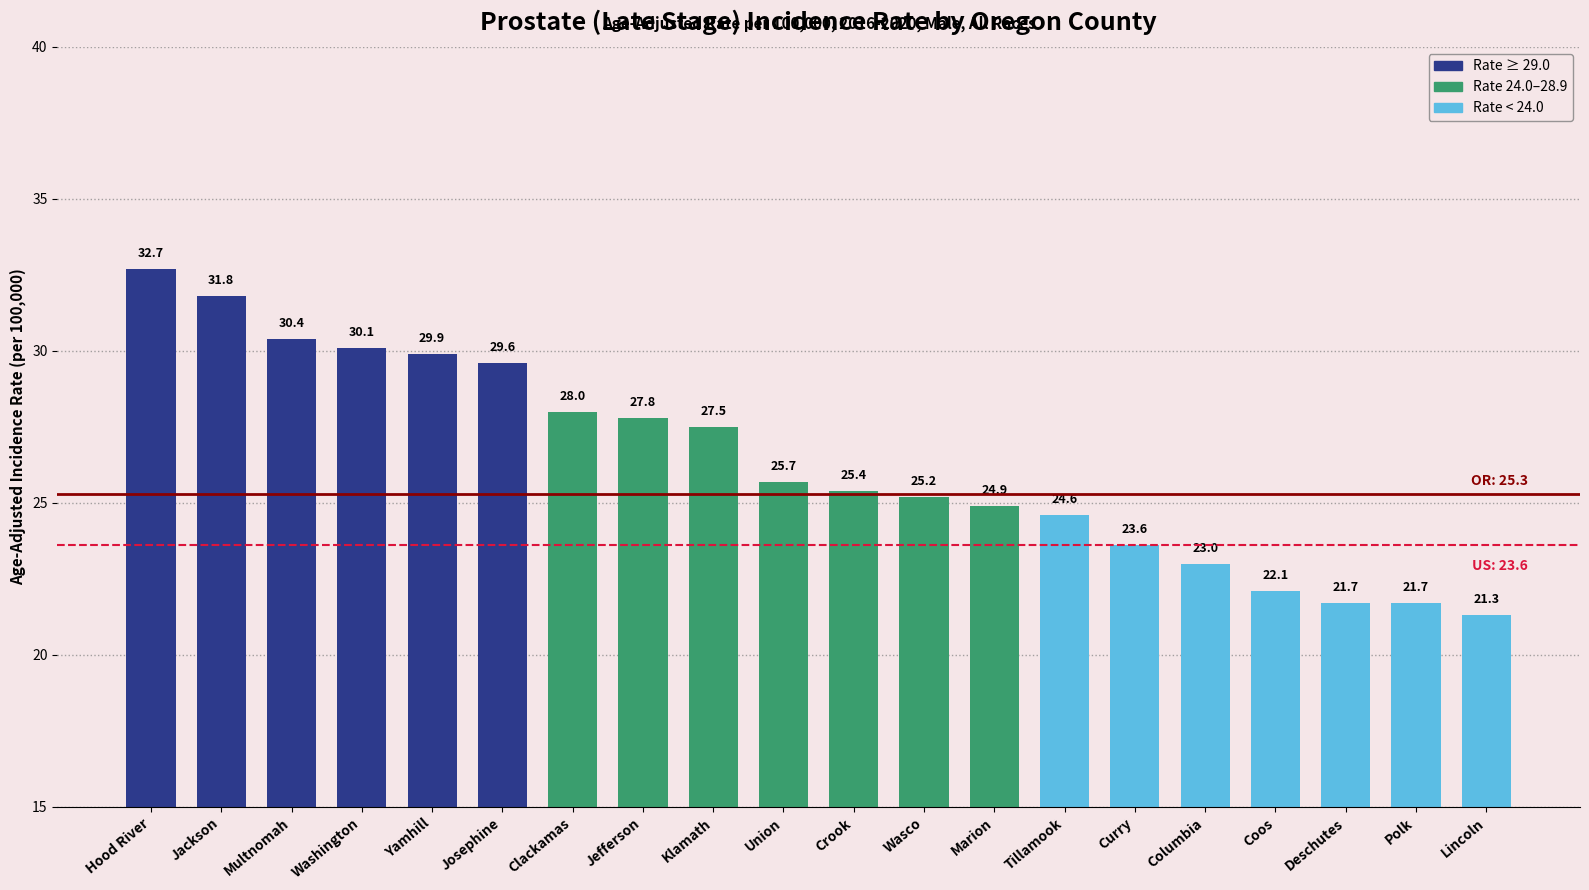

What is the value of the 12th bar from the left?

25.2